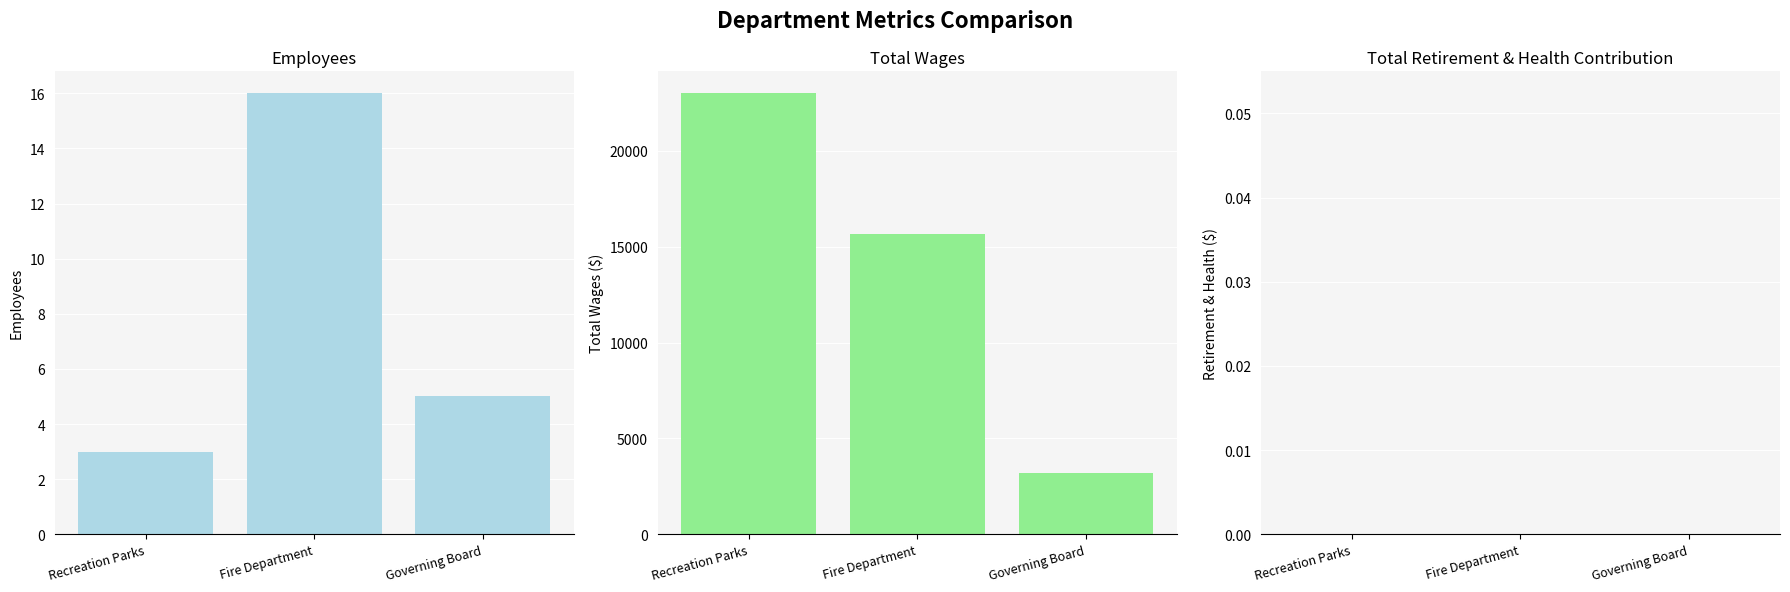

Which label corresponds to the largest value in the chart?

Recreation Parks